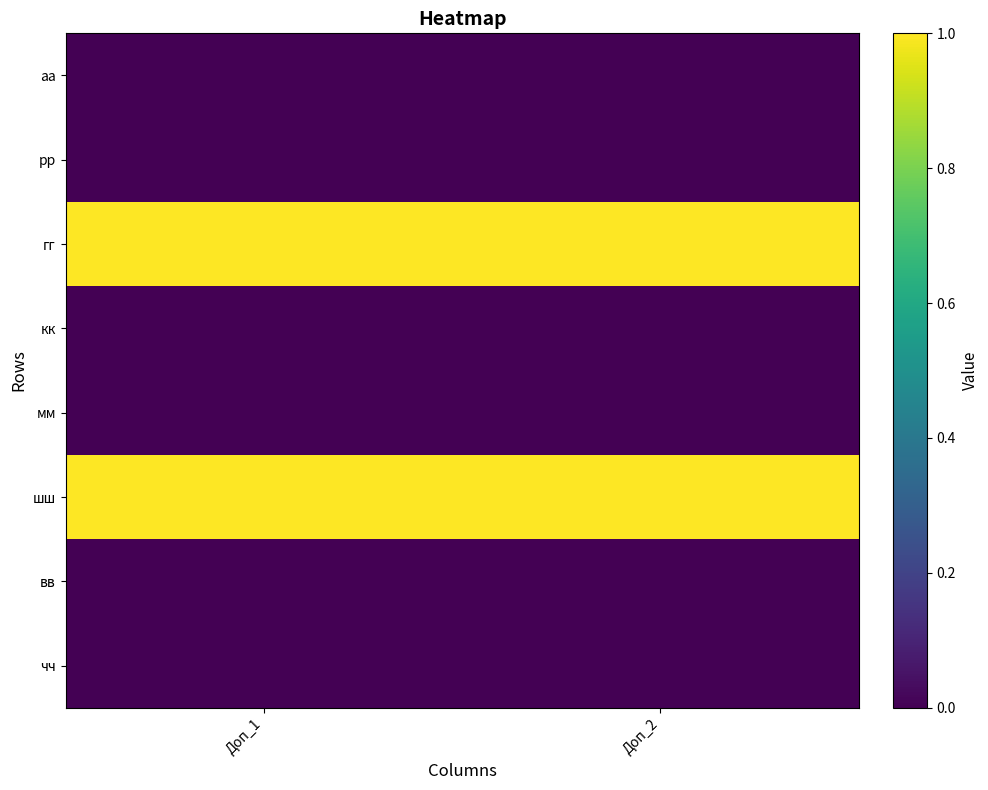

List the series in order of their peak value, lowest first.

аа, рр, кк, мм, вв, чч, гг, шш